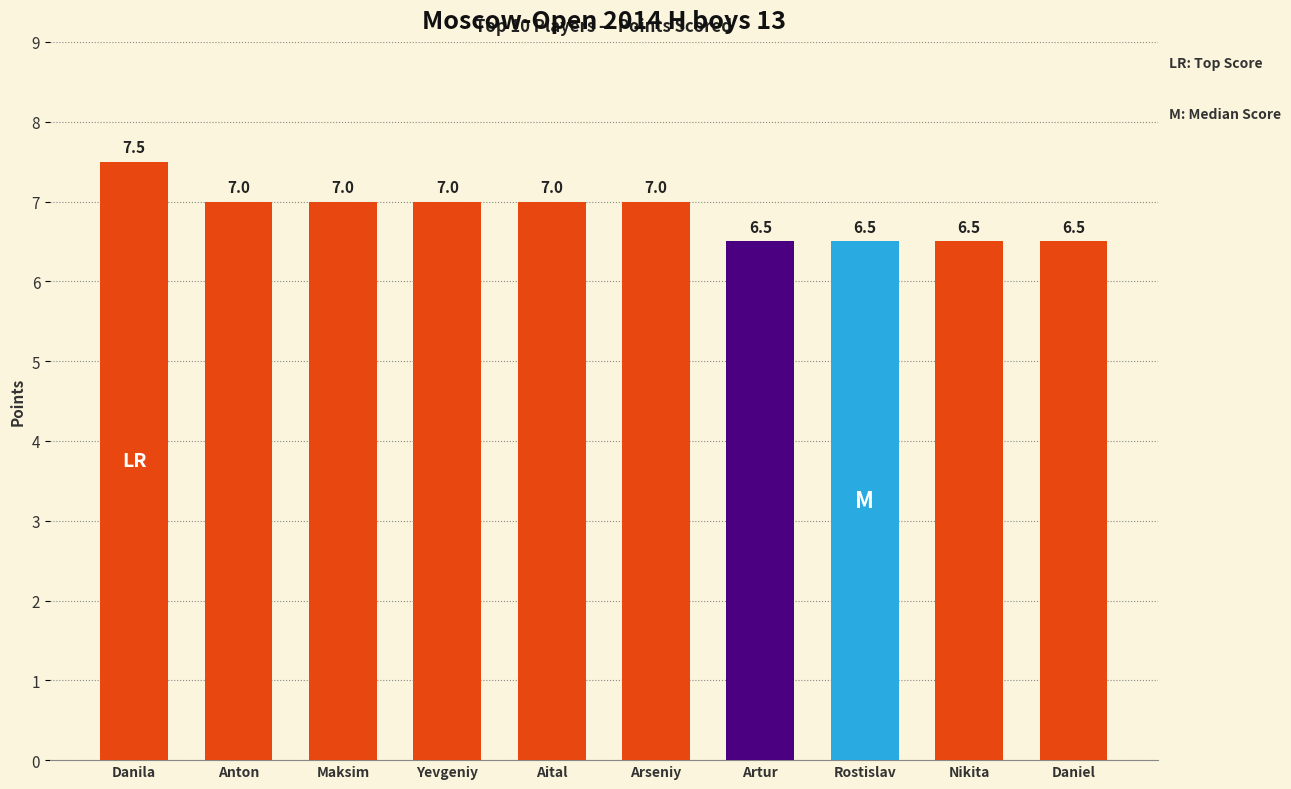

Does the chart contain stacked bars?

No